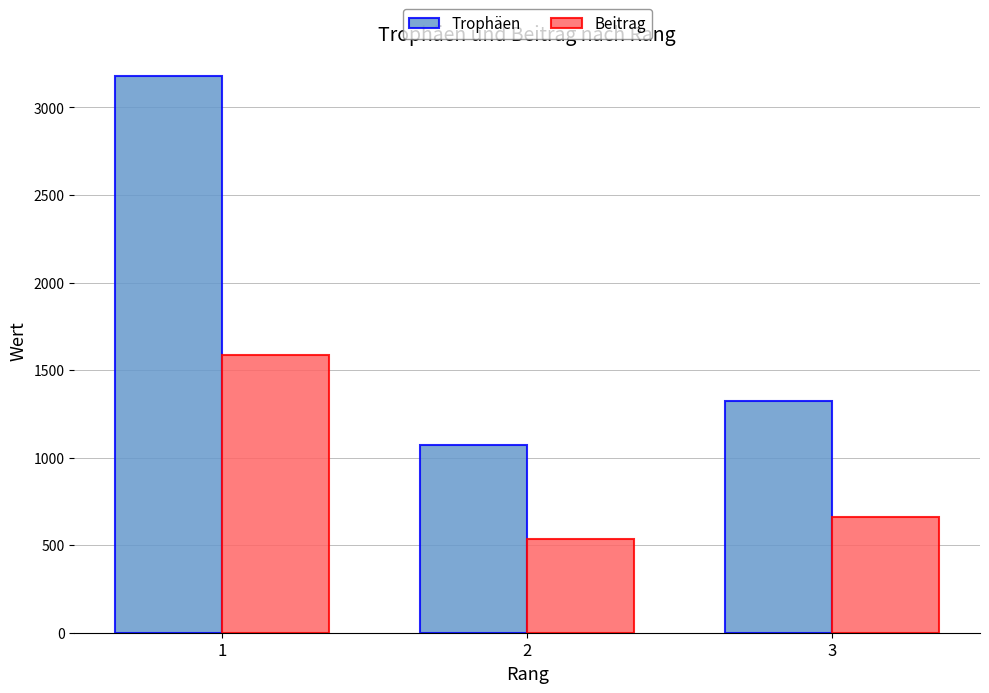

List the labels in order of Beitrag value, largest first.

1, 3, 2